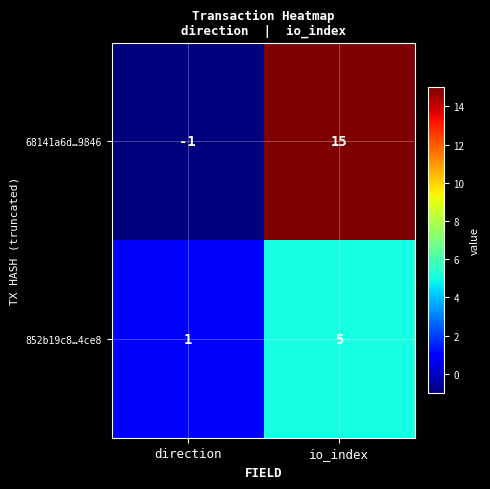

List the series in order of their peak value, highest first.

68141a6d…9846, 852b19c8…4ce8